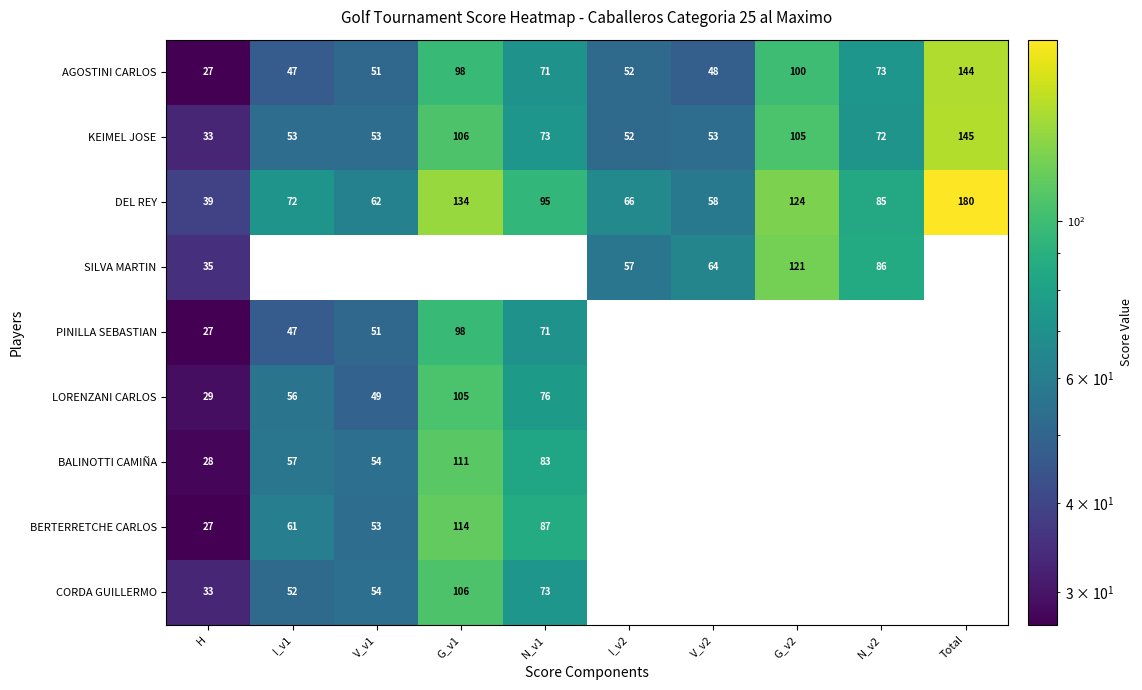

The BERTERRETCHE CARLOS series shows 43 at H. True or false?

False